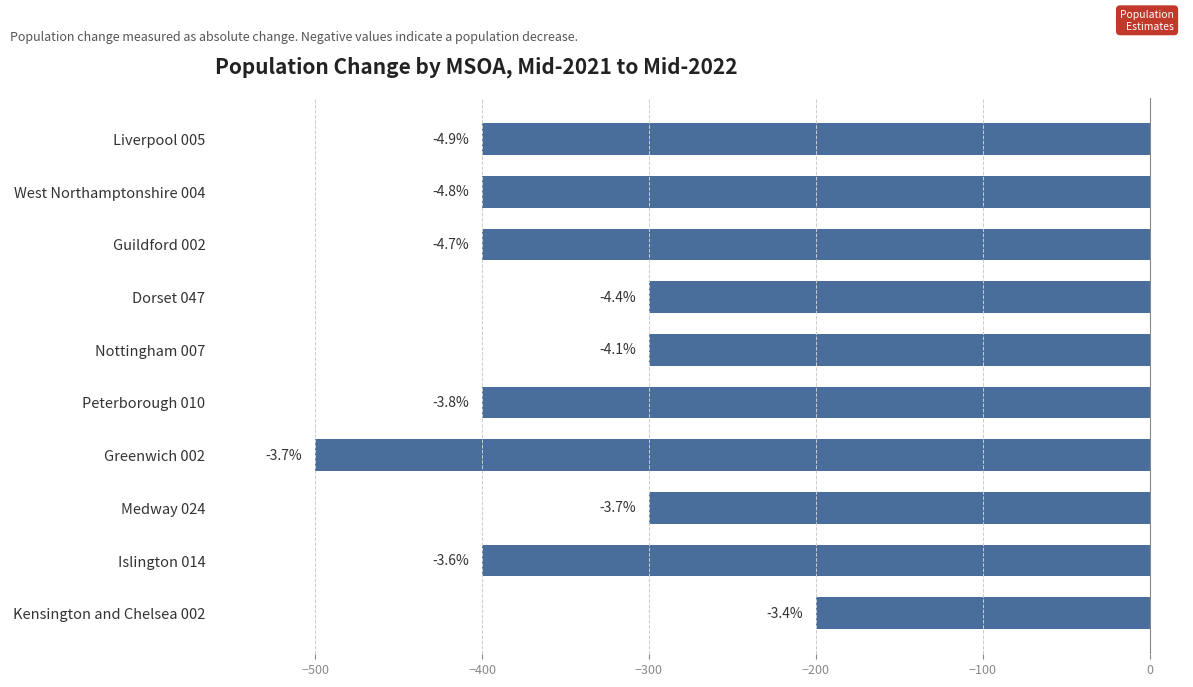

How many bars are there in total?

10